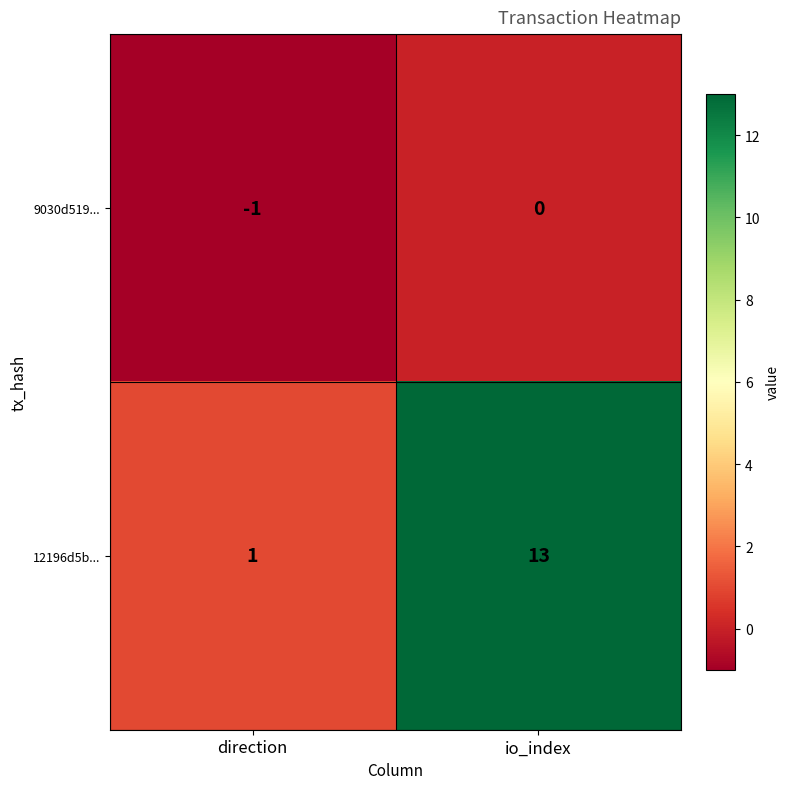

The value of 12196d5b... at io_index is 13. True or false?

True